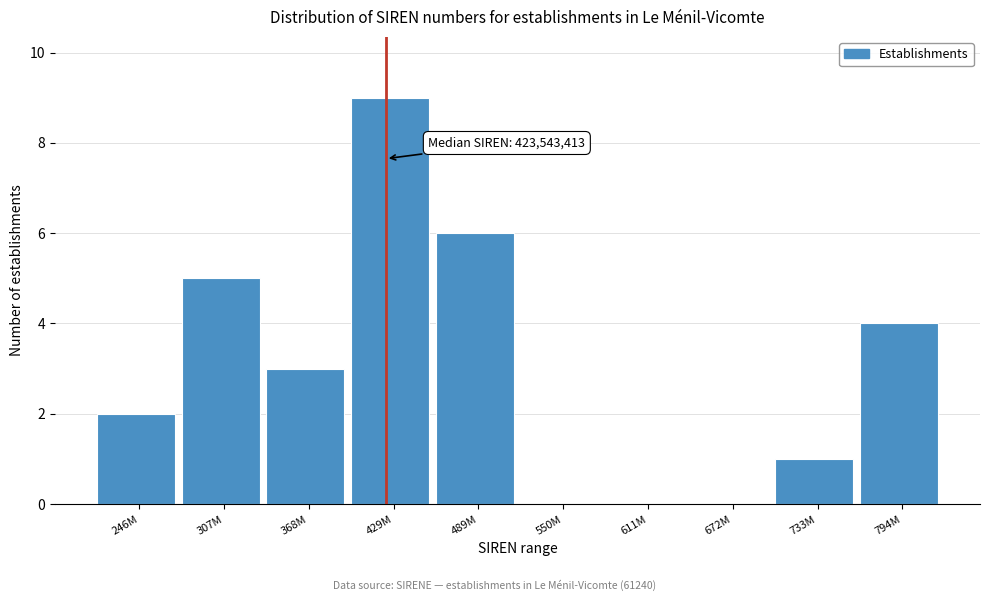

Reading left to right, extract all data points from this chart.

246M=2	307M=5	368M=3	429M=9	489M=6	550M=0	611M=0	672M=0	733M=1	794M=4